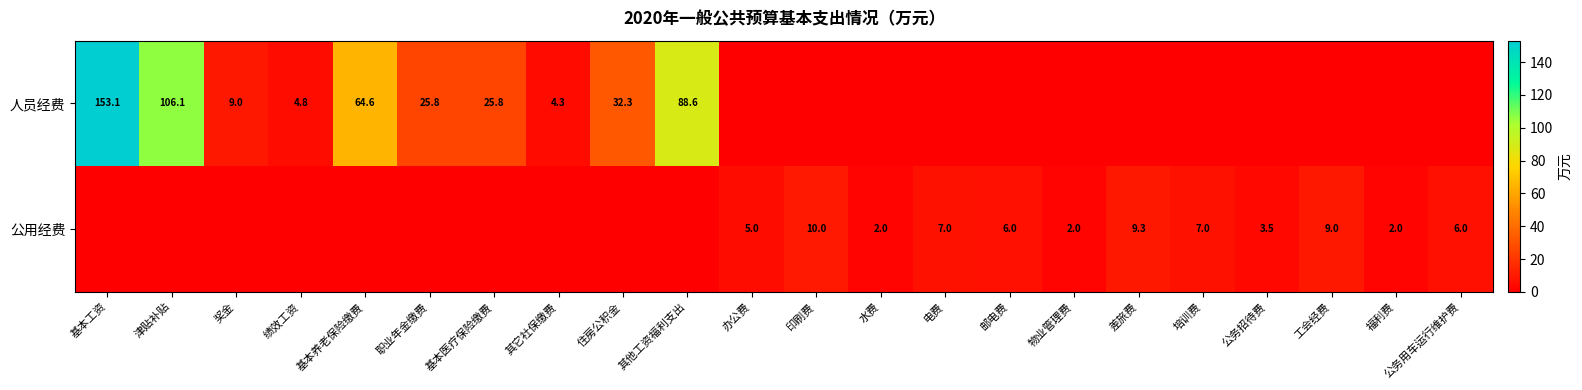

The 公用经费 series shows 8.3 at 邮电费. True or false?

False